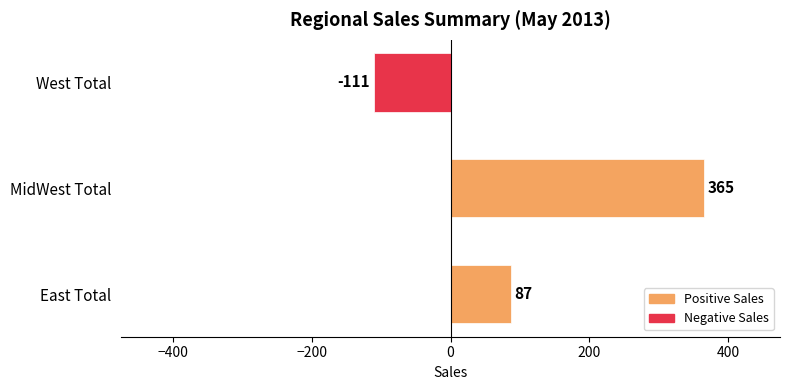

What is the change in value from East Total to West Total?

-198